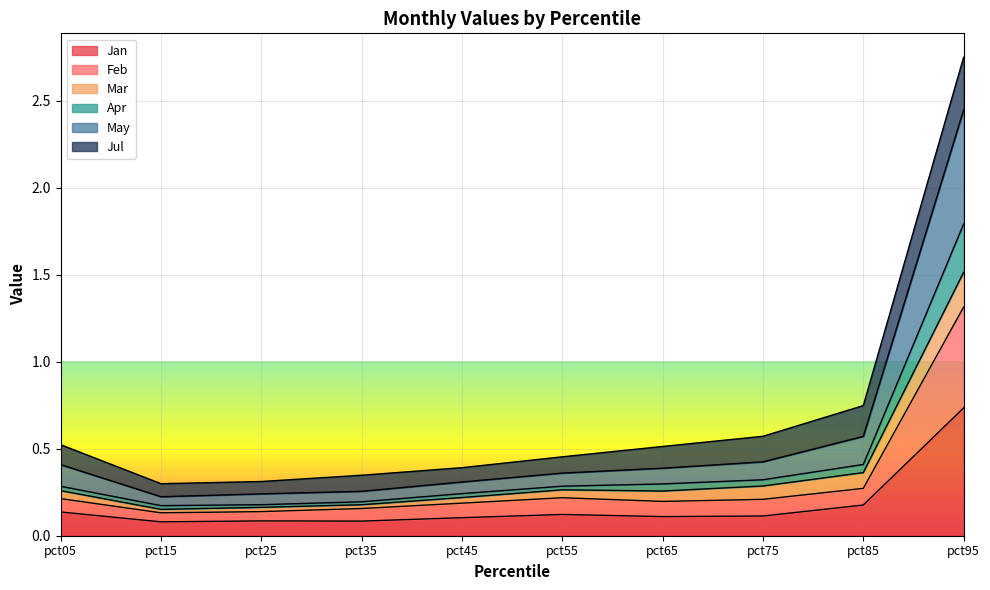

At which label does Jan reach its peak?

pct95